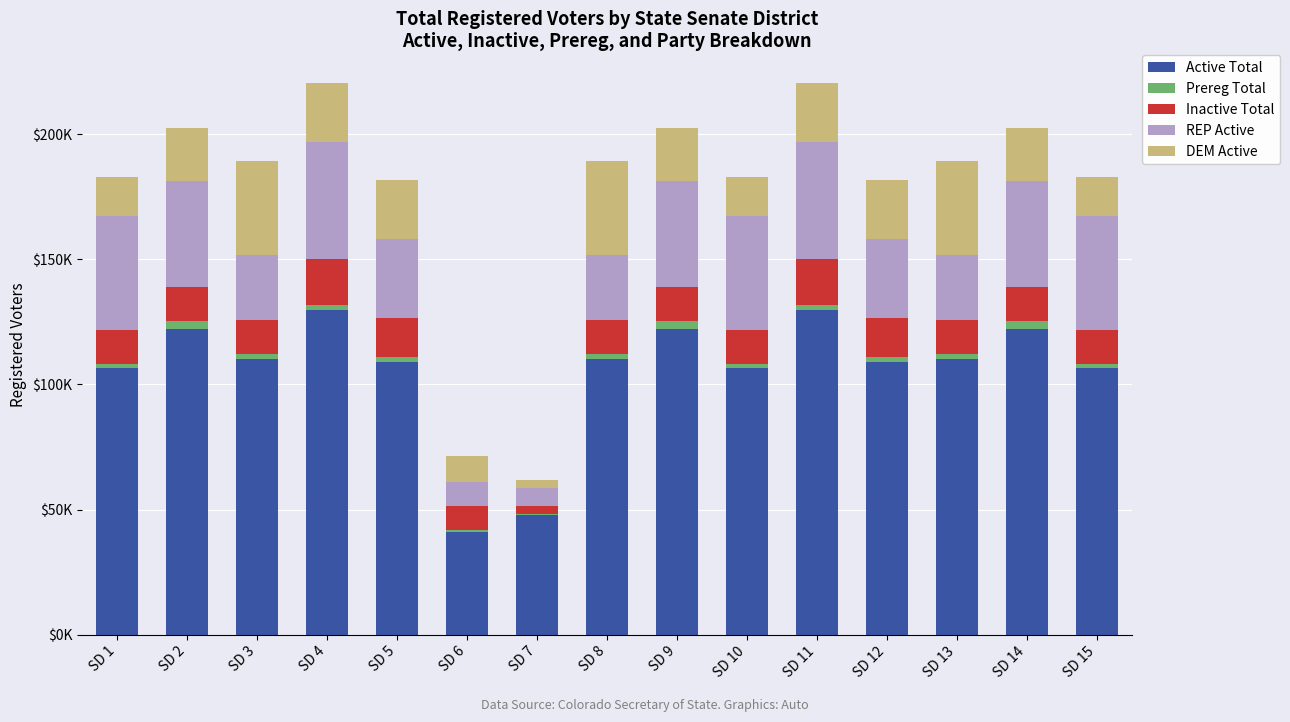

True or false: Active Total has a value of 108827 at SD 12.

True